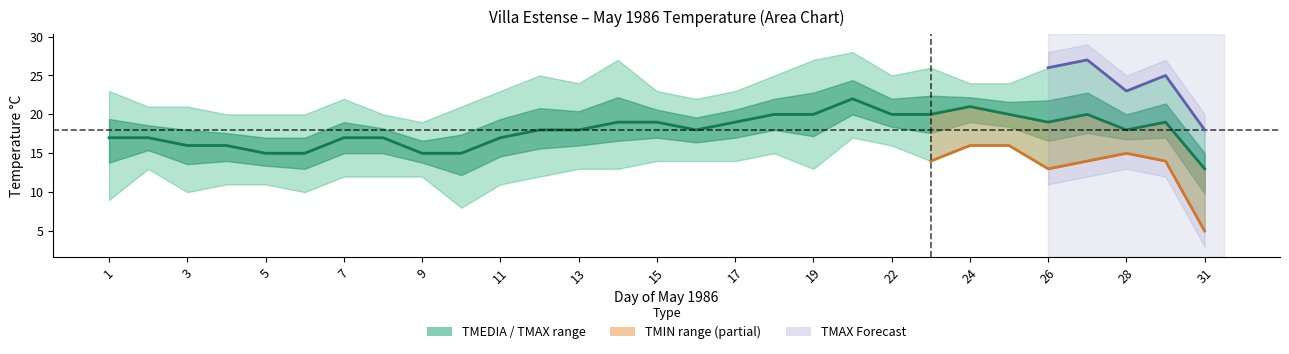

Reading left to right, list all the values displayed in this chart.

TMAX: 1=23	2=21	3=21	4=20	5=20	6=20	7=22	8=20	9=19	10=21	11=23	12=25	13=24	14=27	15=23	16=22	17=23	18=25	19=27	20=28	22=25	23=26	24=24	25=24	26=26	27=27	28=23	29=25	31=18
TMEDIA: 1=17	2=17	3=16	4=16	5=15	6=15	7=17	8=17	9=15	10=15	11=17	12=18	13=18	14=19	15=19	16=18	17=19	18=20	19=20	20=22	22=20	23=20	24=21	25=20	26=19	27=20	28=18	29=19	31=13
TMIN: 1=9	2=13	3=10	4=11	5=11	6=10	7=12	8=12	9=12	10=8	11=11	12=12	13=13	14=13	15=14	16=14	17=14	18=15	19=13	20=17	22=16	23=14	24=16	25=16	26=13	27=14	28=15	29=14	31=5